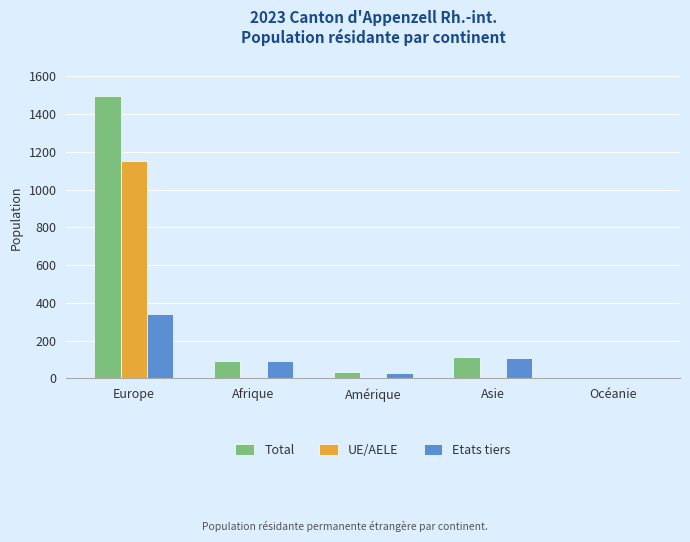

How many data points does each series have?

5